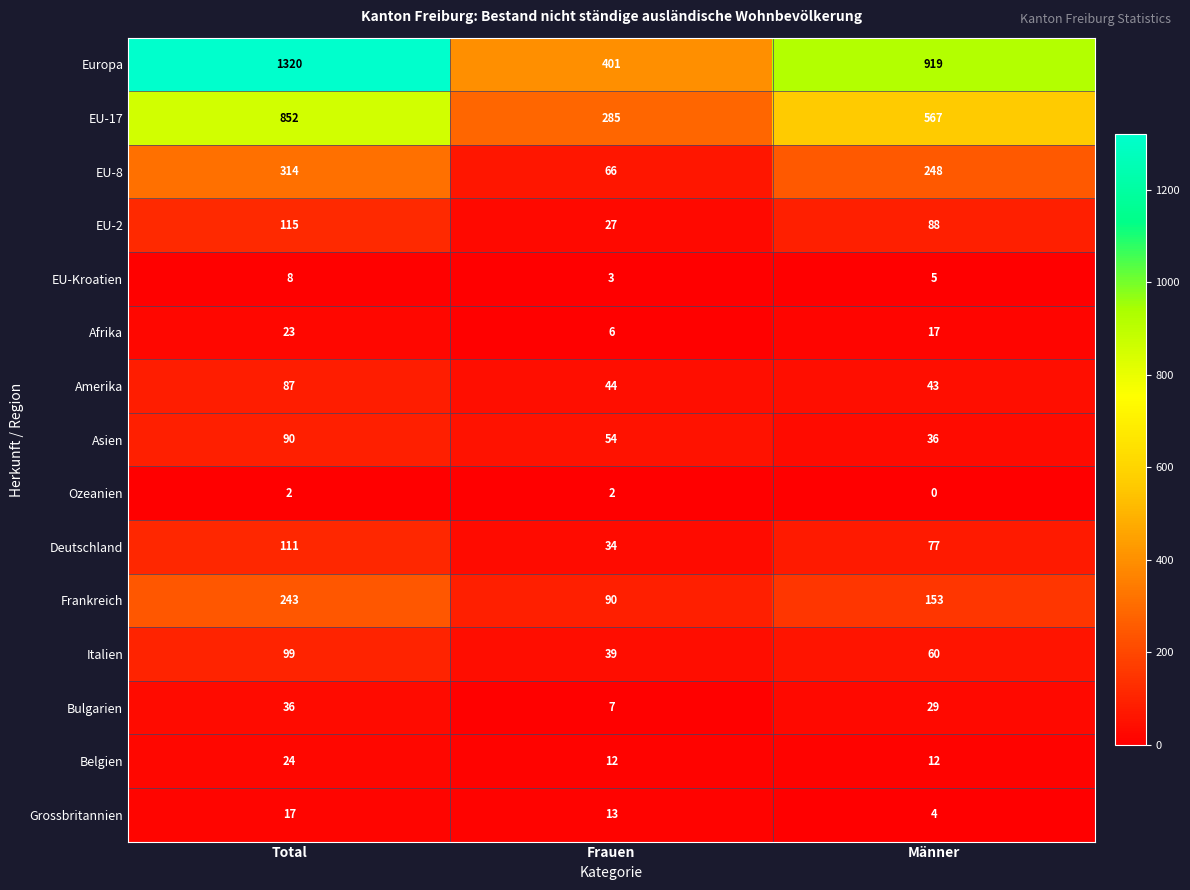

Which series has the largest total across all categories?

Europa